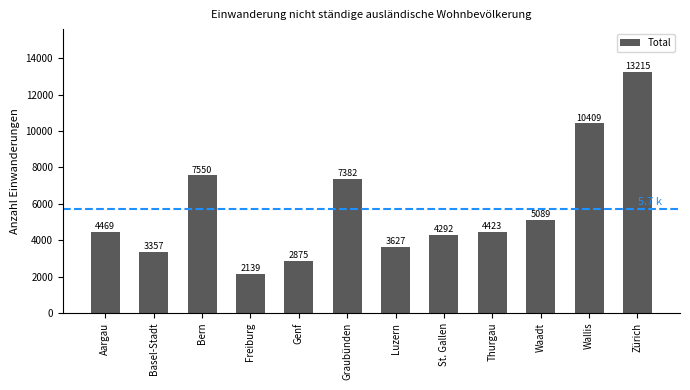

What is the label of the 9th bar from the right?

Freiburg